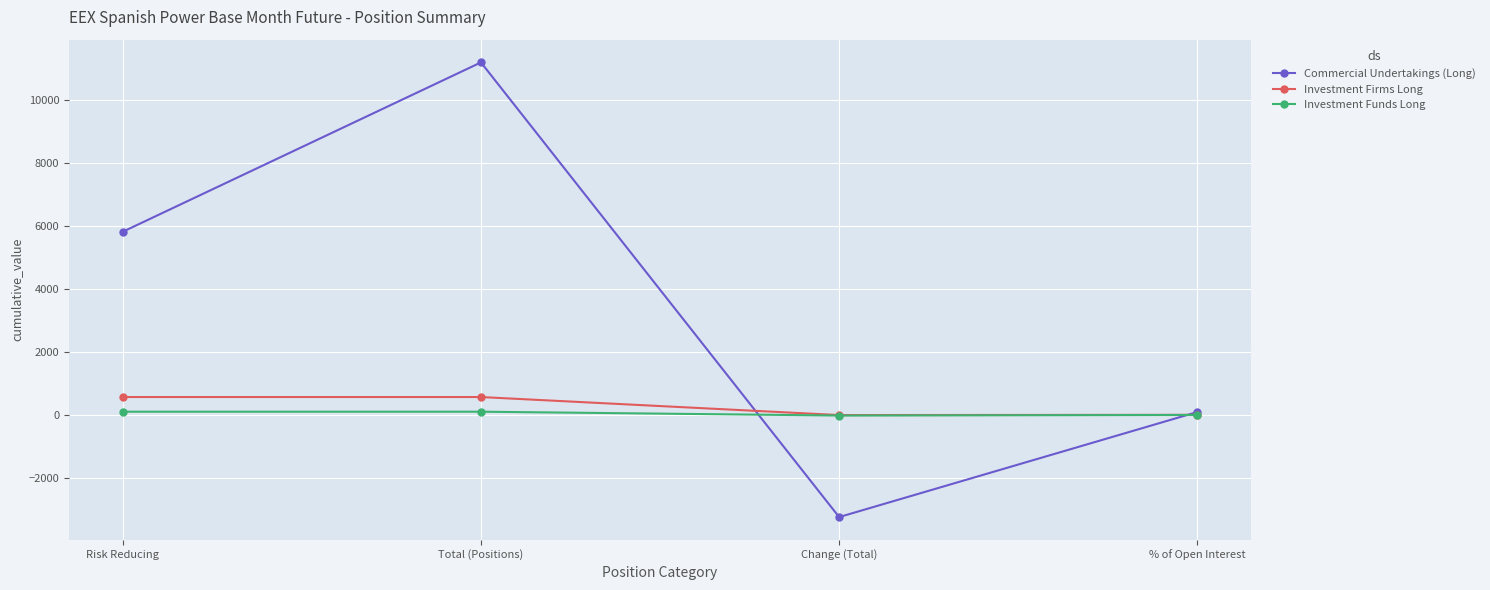

What is the sum of the Commercial Undertakings (Long) values at Change (Total) and % of Open Interest?

-3144.9